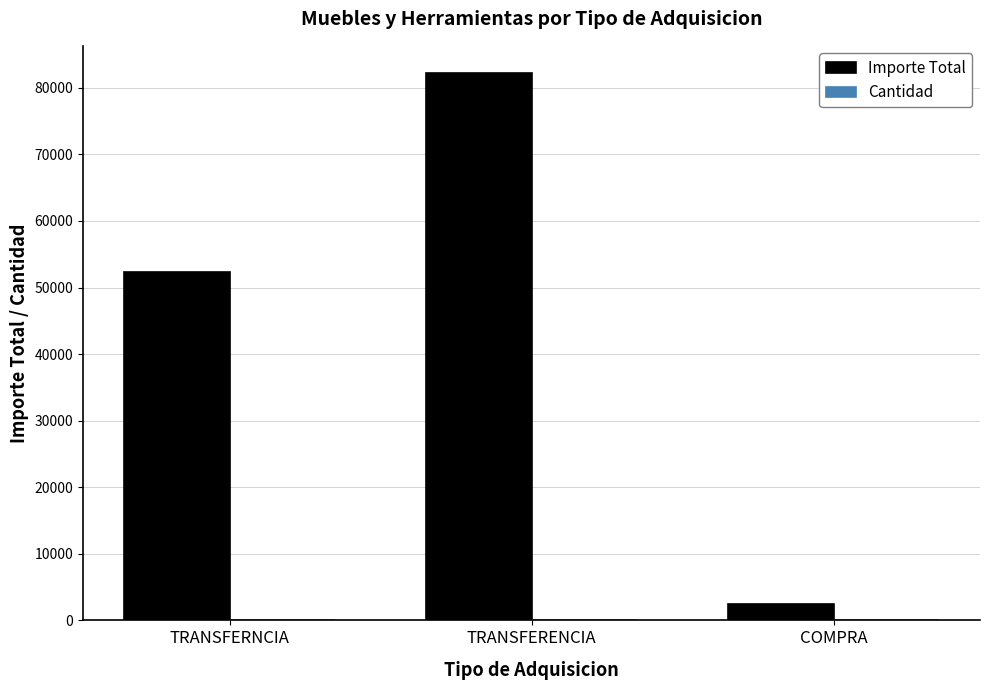

At which category is the sum across all series the highest?

TRANSFERENCIA